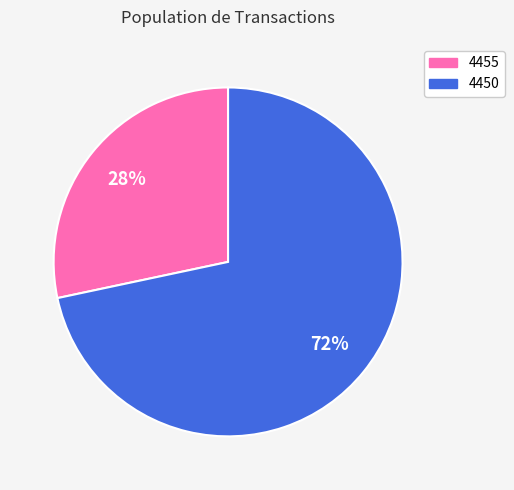

To the nearest percent, what portion does 4450 represent?

72%